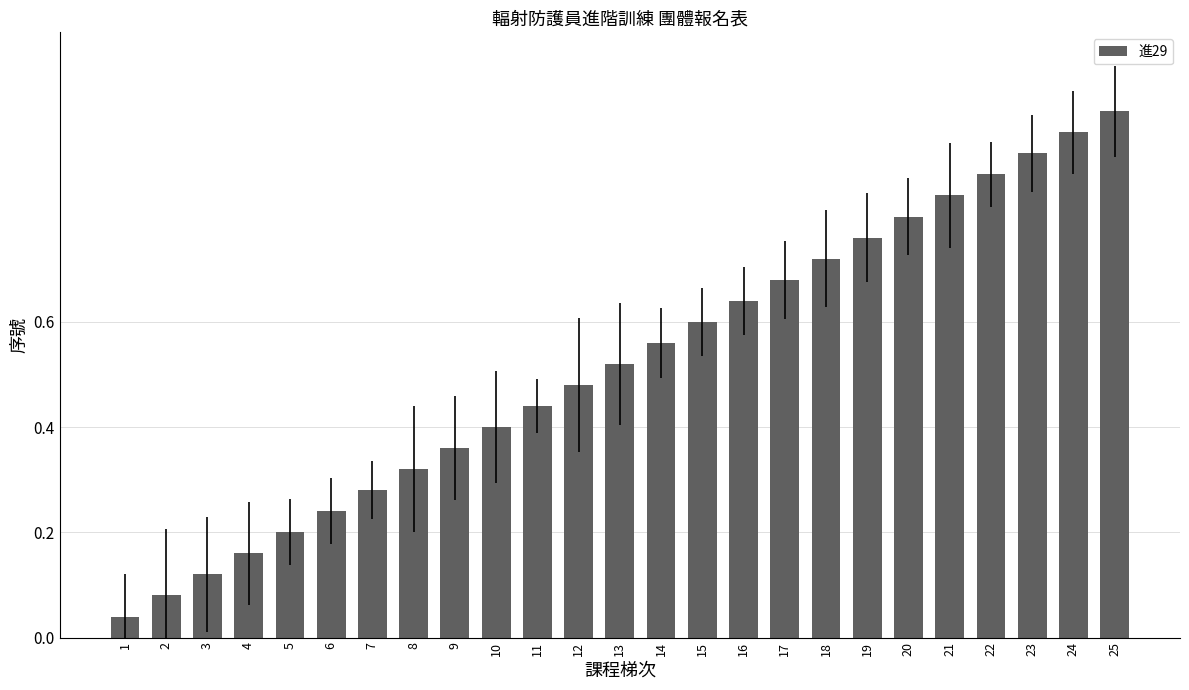

Rank the categories by value from lowest to highest.

1, 2, 3, 4, 5, 6, 7, 8, 9, 10, 11, 12, 13, 14, 15, 16, 17, 18, 19, 20, 21, 22, 23, 24, 25